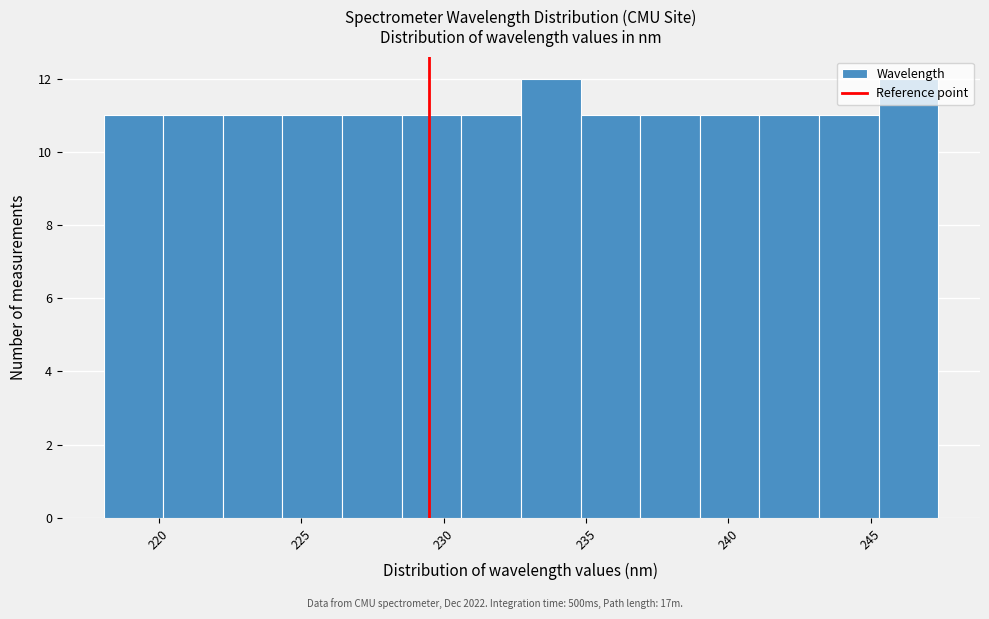

How tall is the bar that spans 224.5 to 226.5 on the x-axis? Neither the bar edges nor the heights are printed on the chart, so give them approximately, as read against the axes.

11